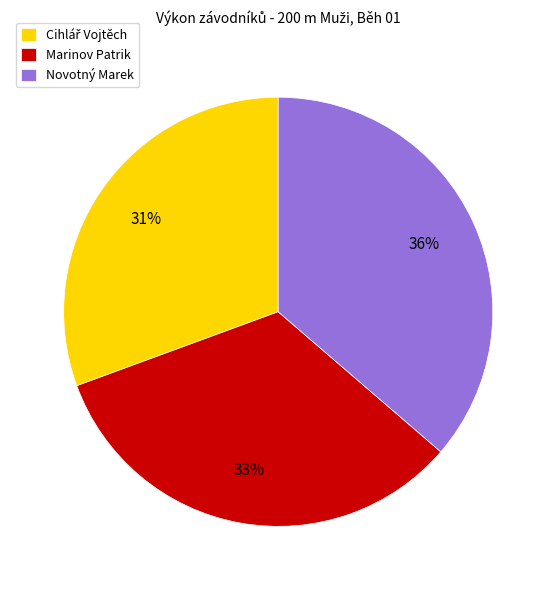

To the nearest percent, what portion does Marinov Patrik represent?

33%